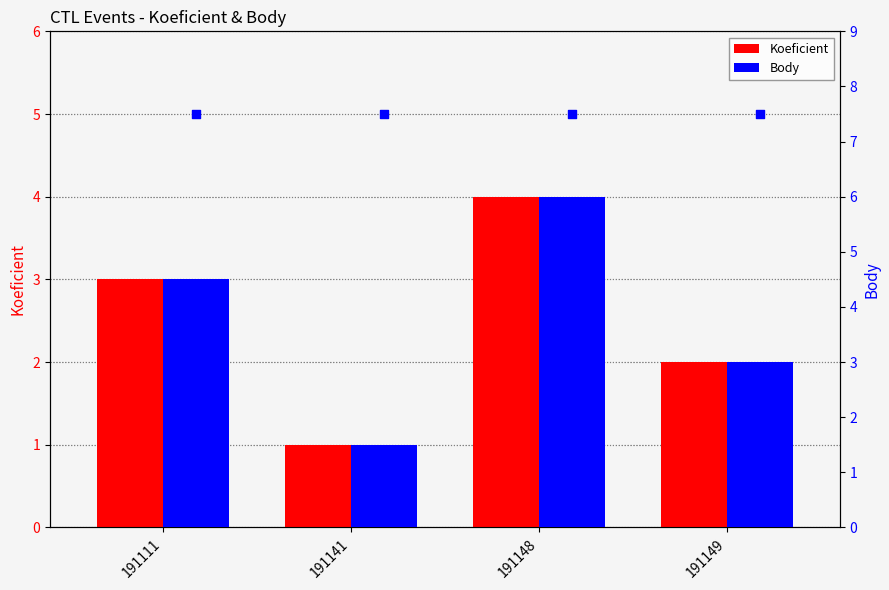

Which series has the widest spread of Y values?

Body